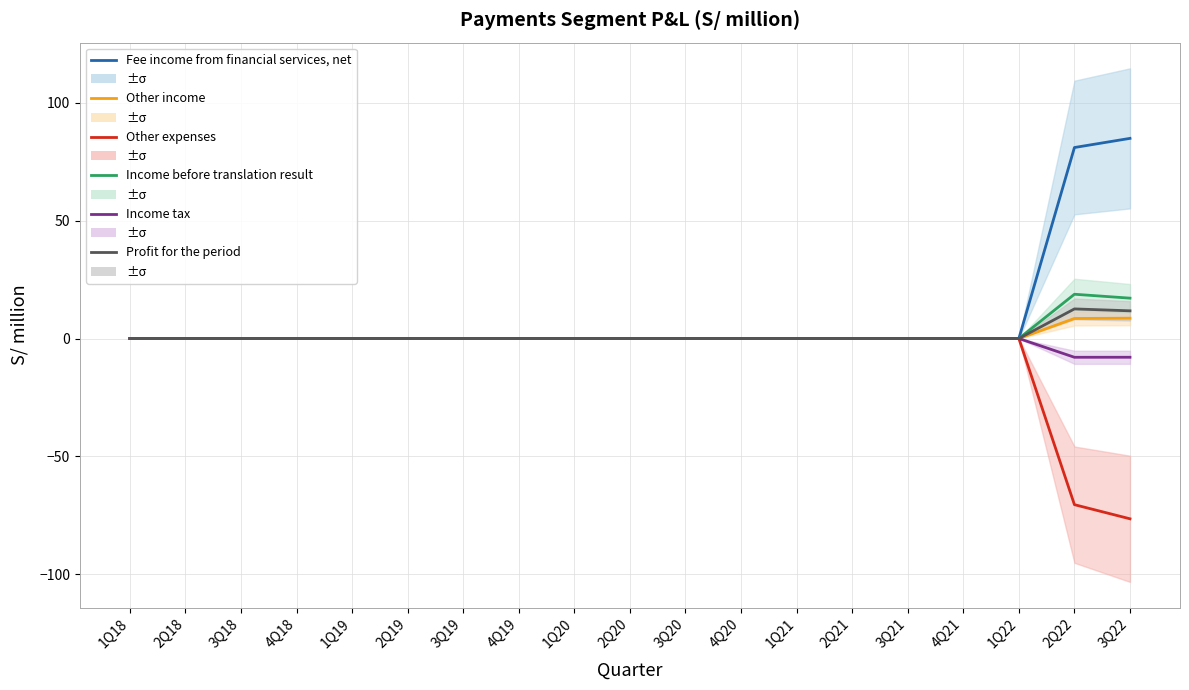

Where is the first local minimum for Income tax?

2Q22